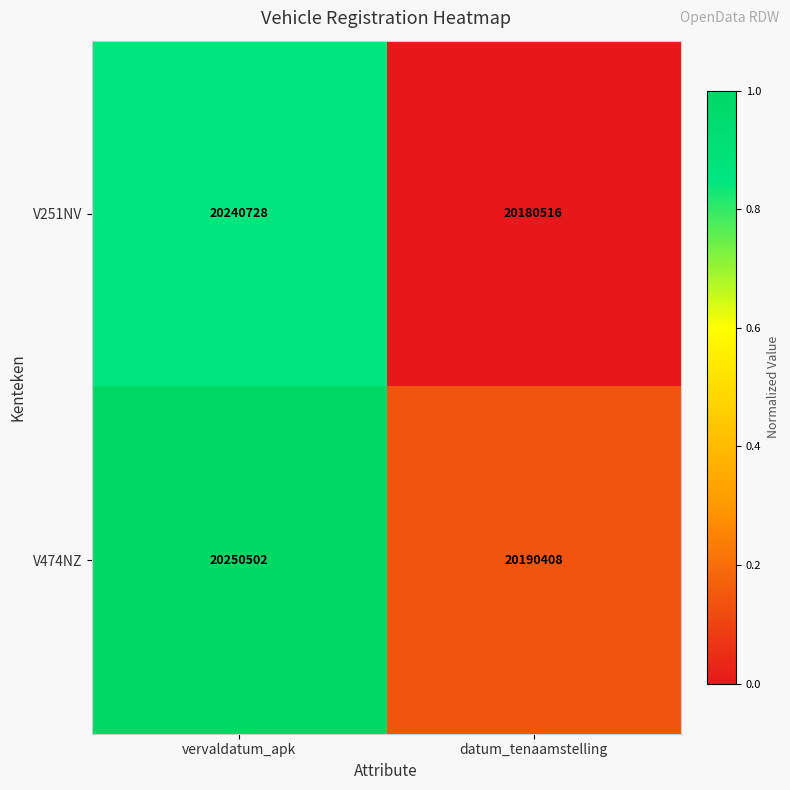

What is the sum of the V474NZ values at datum_tenaamstelling and vervaldatum_apk?

40440910